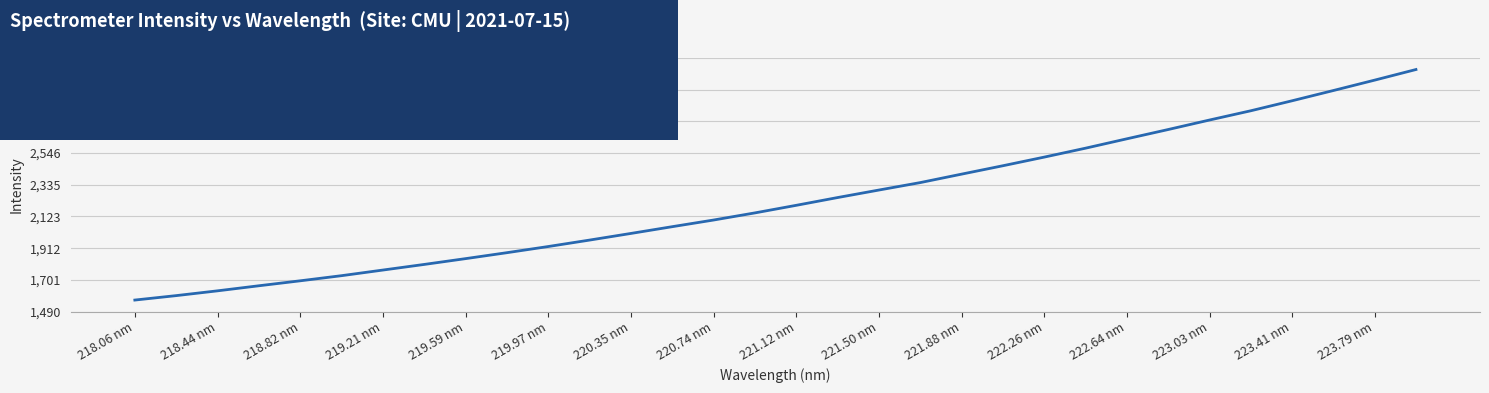

What is the difference between the maximum and minimum values?

1536.3